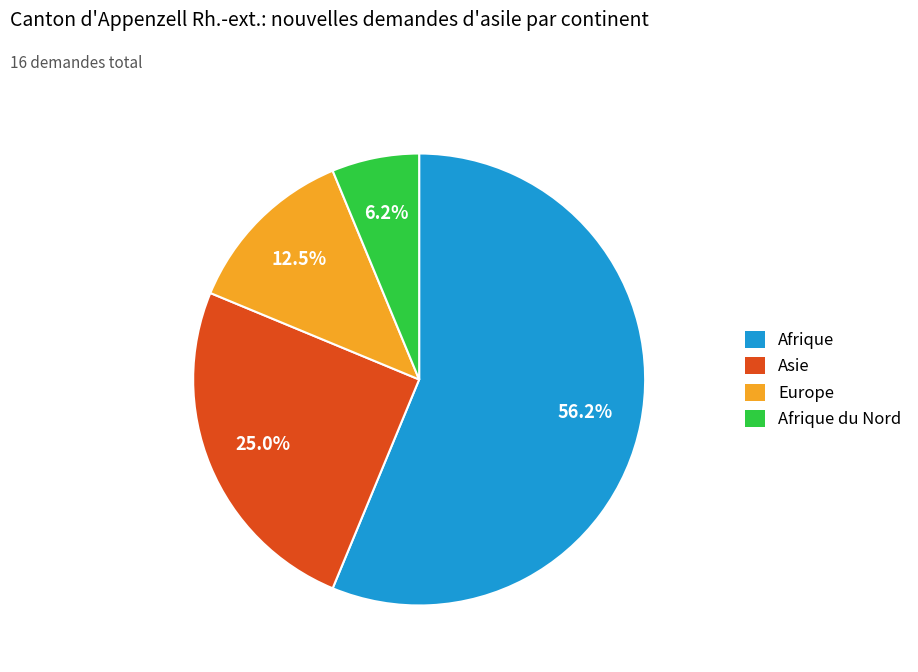

Is there a majority slice in this chart?

Yes